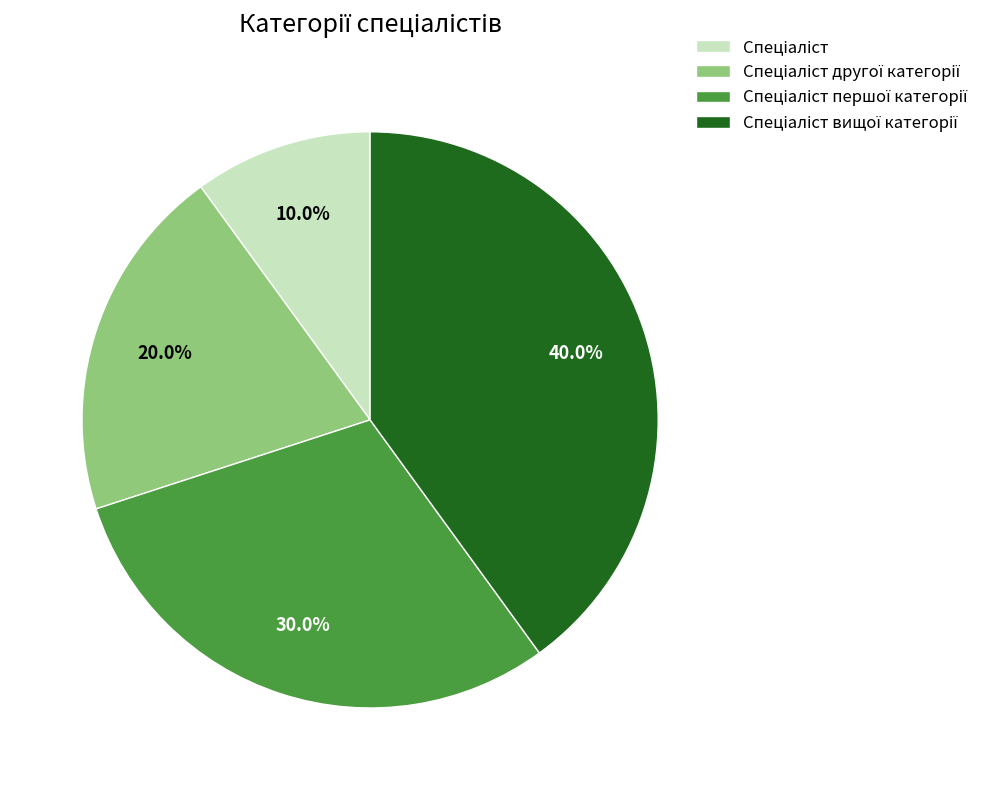

Is there a majority slice in this chart?

No